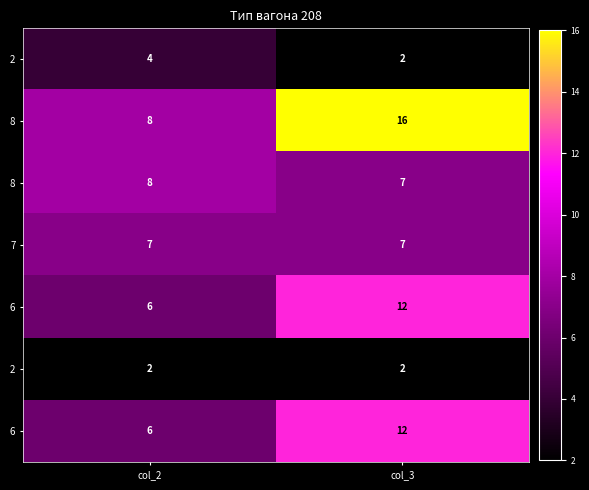

At which category is the sum across all series the highest?

col_3